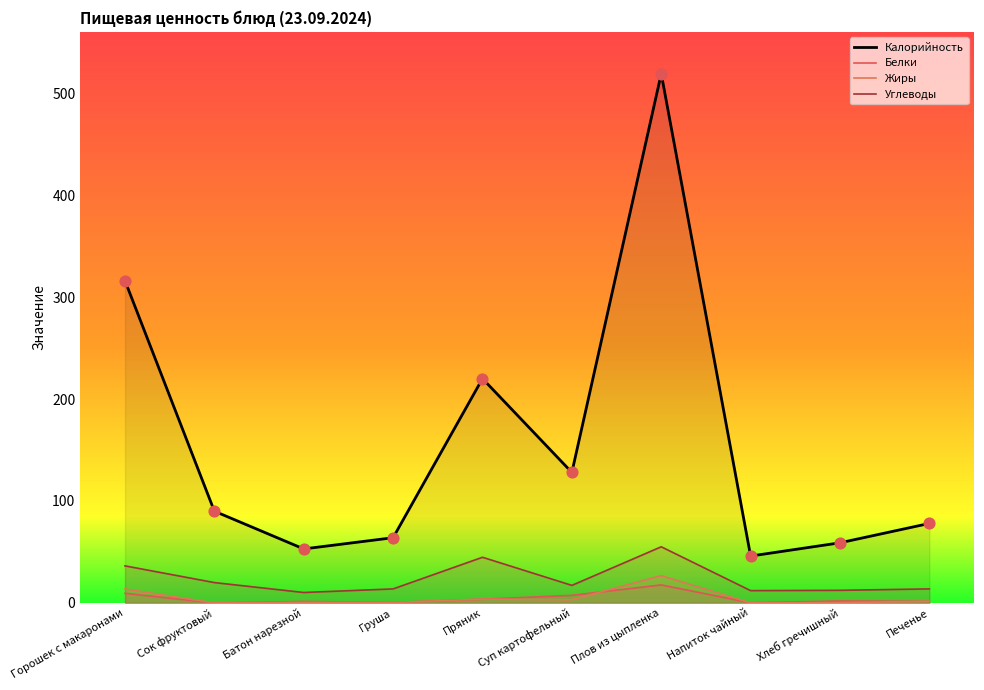

What are all the series names shown in the legend?

Калорийность, Белки, Жиры, Углеводы